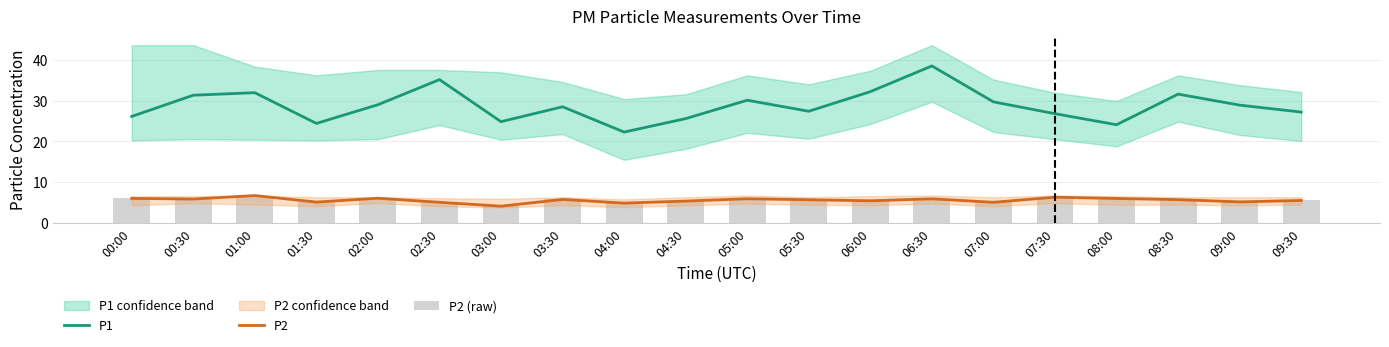

True or false: P2 has a value of 7.6 at 04:00.

False